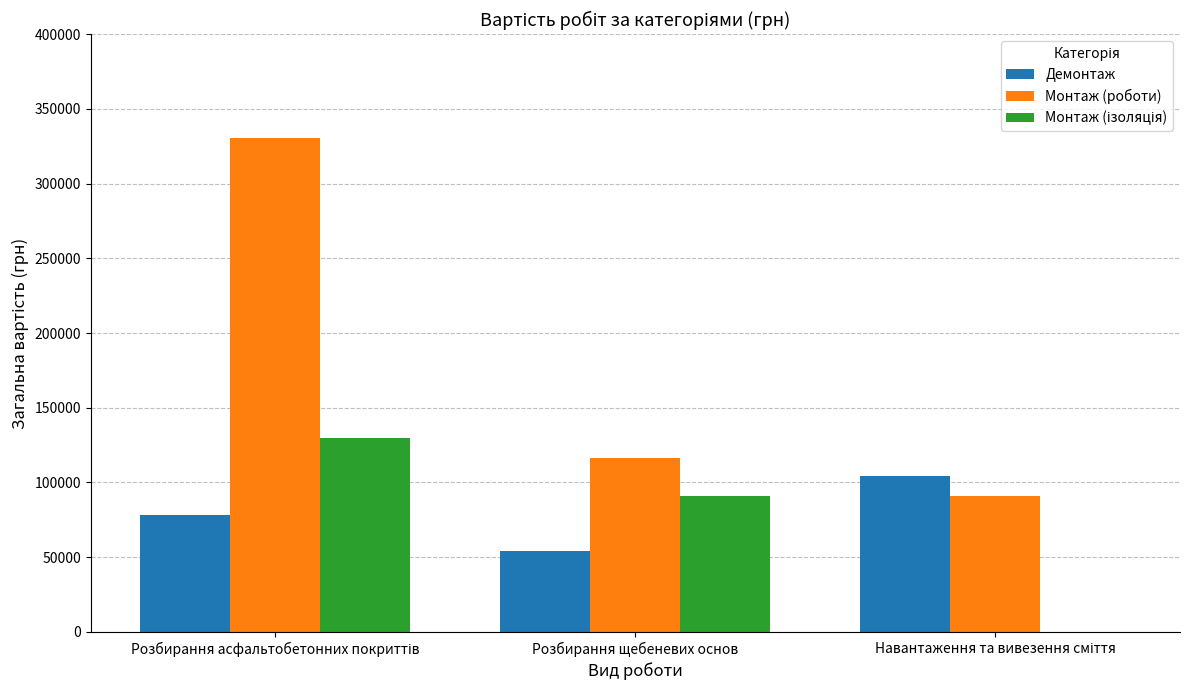

The value of Демонтаж at Розбирання щебеневих основ is 92656. True or false?

False